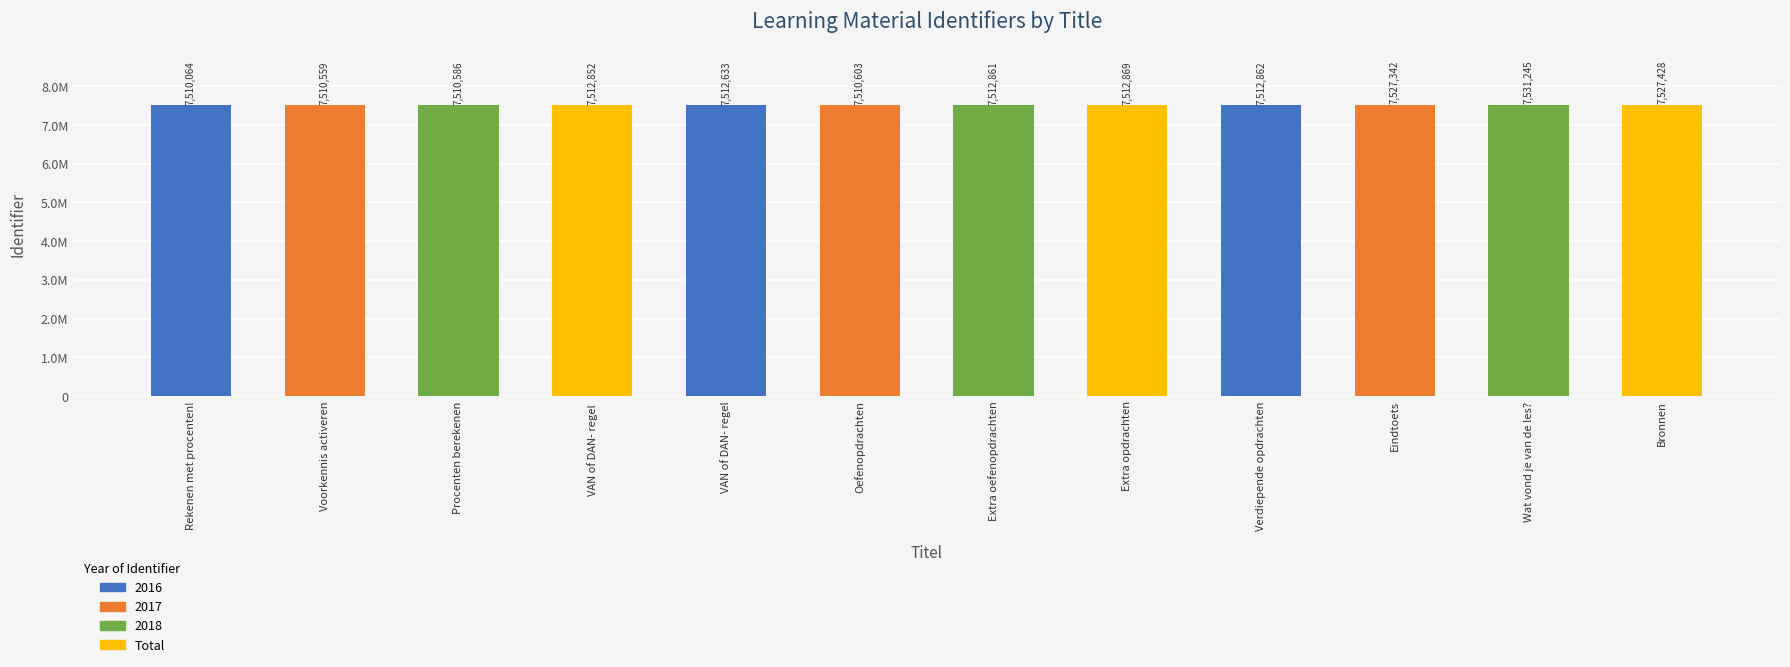

The value at 7531245 is 7531245. True or false?

True